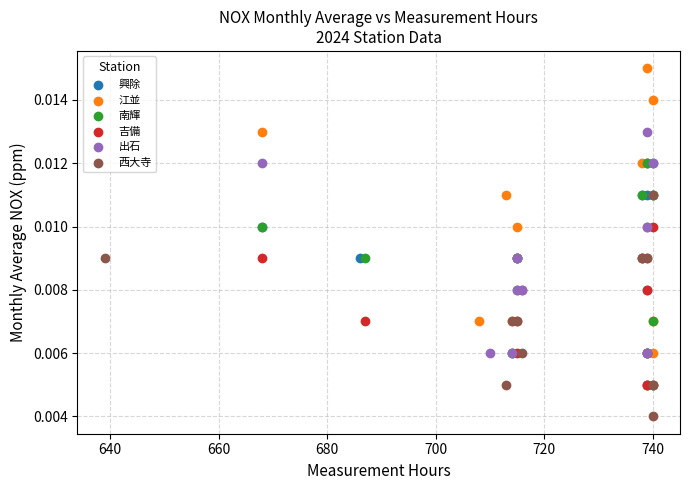

Which series contains the lowest Y value?

西大寺